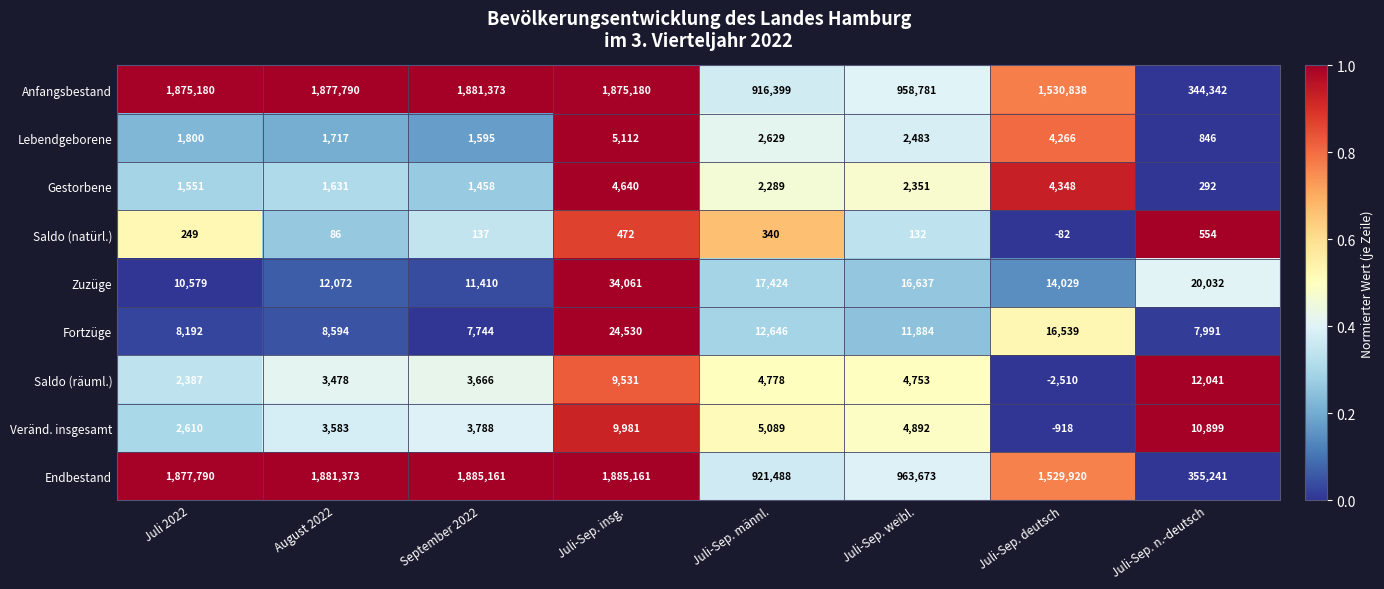

What is the total value across all series at September 2022?

3796332